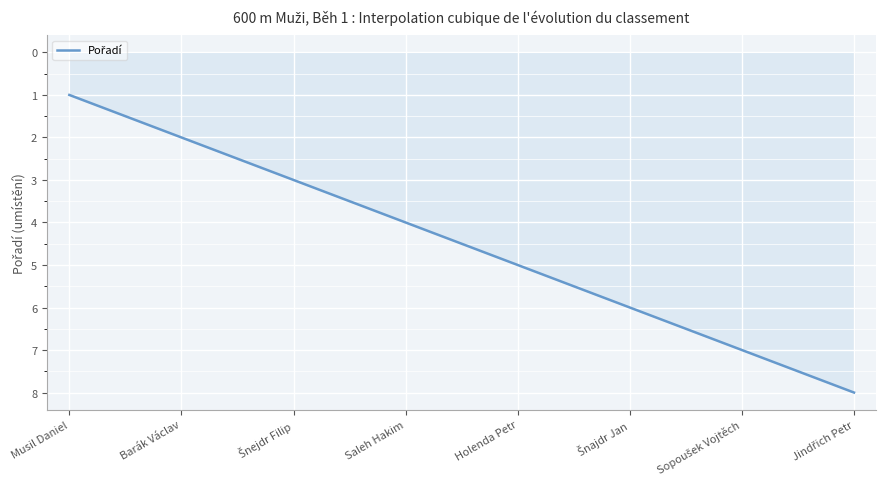

How many series are shown in this chart?

1